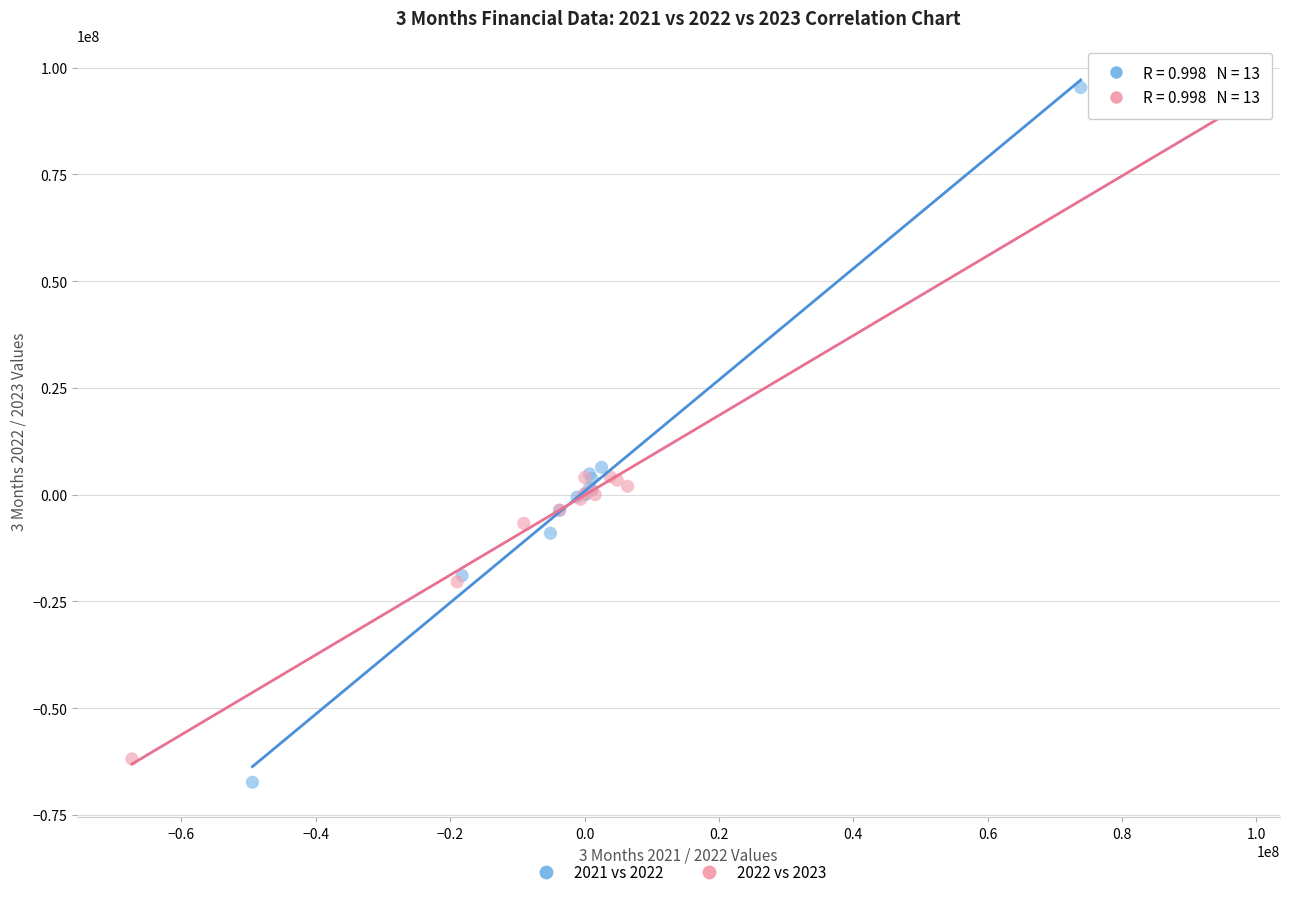

Which series has the largest Y range (max minus min)?

2021 vs 2022